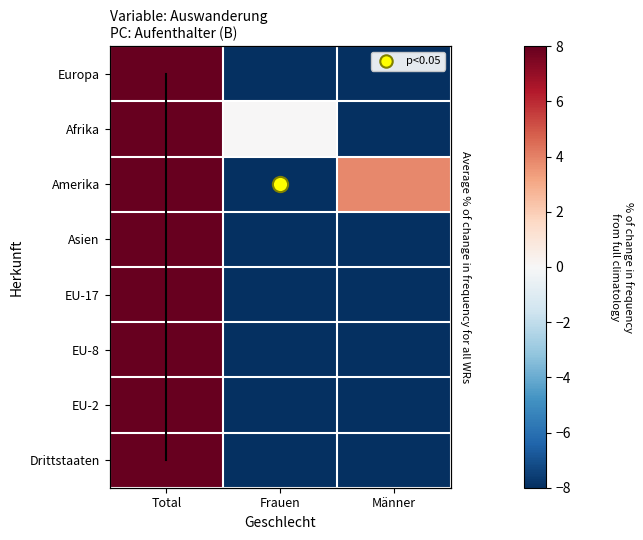

How many values in the Amerika series exceed 3?

2